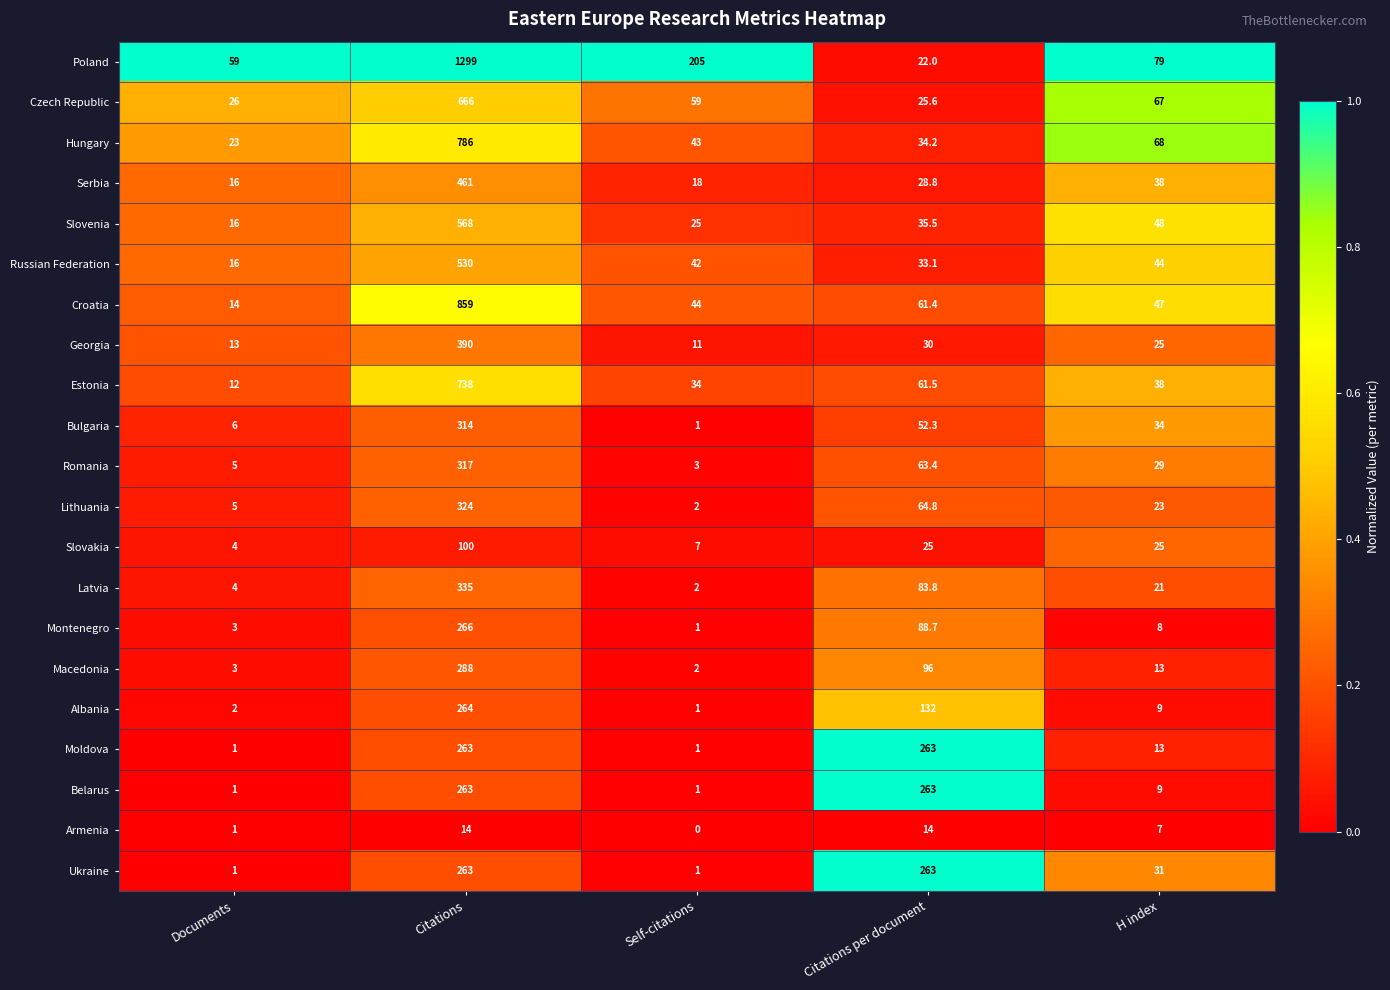

What is the total value across all series at Documents?

231.0